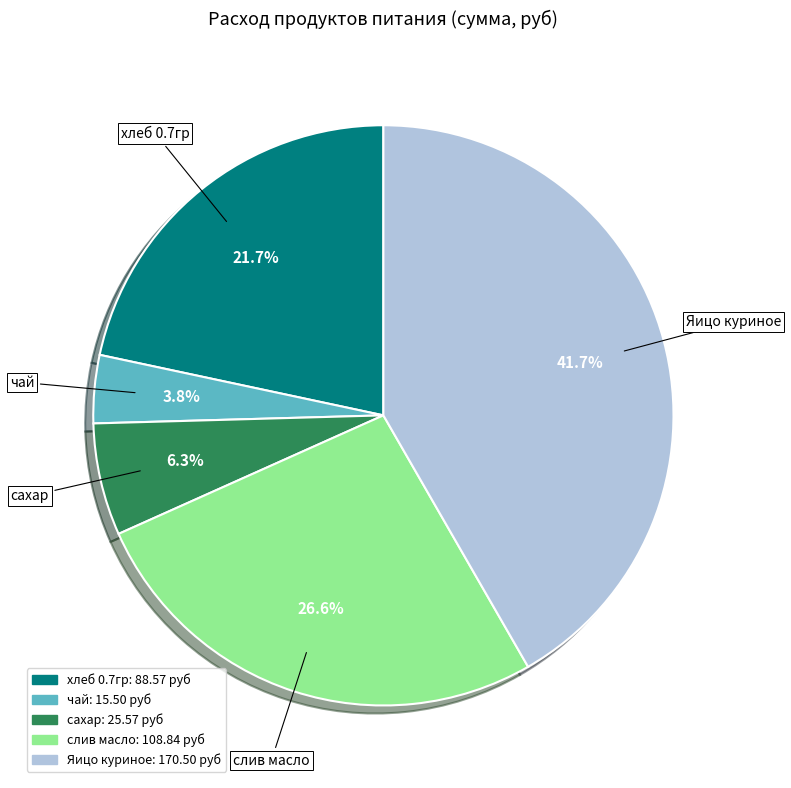

To the nearest percent, what percentage of the pie is хлеб 0.7гр?

22%